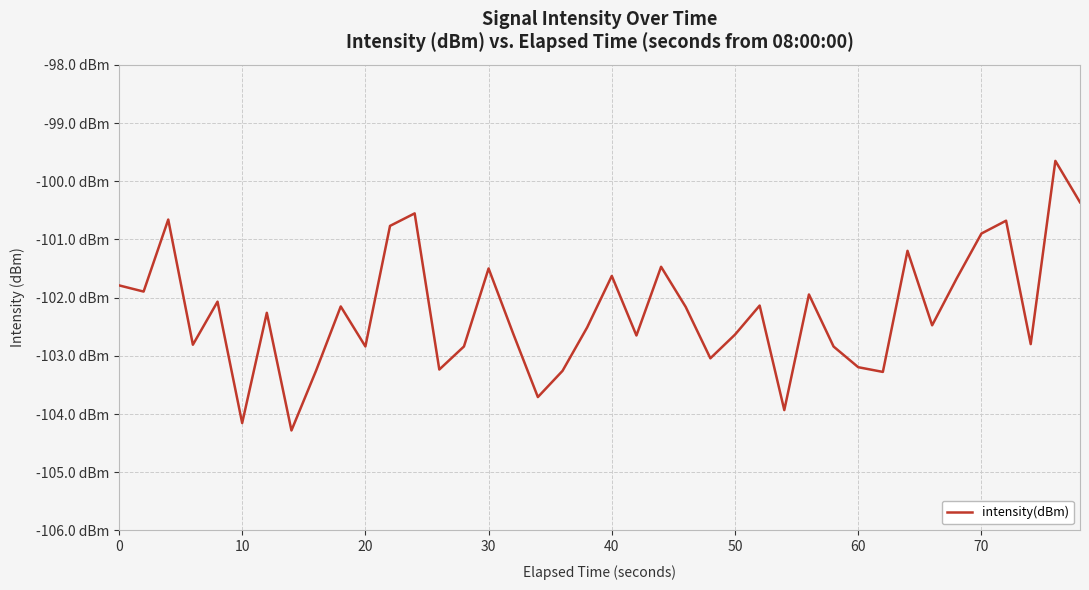

What is the difference between the maximum and minimum values?

4.6